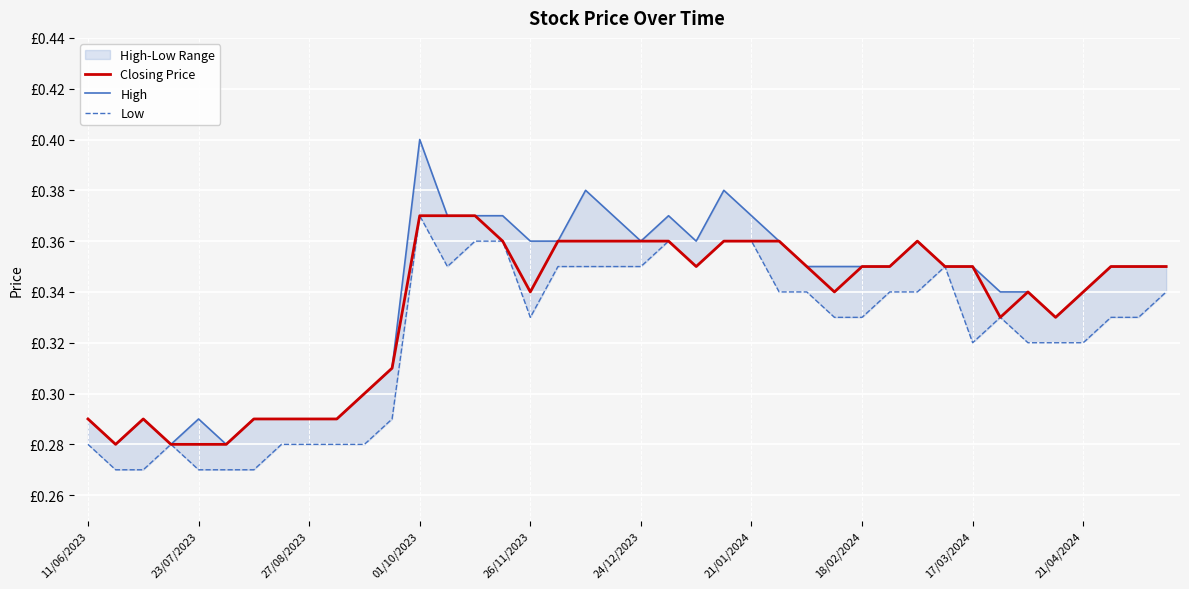

True or false: High and Closing Price intersect in this chart.

False